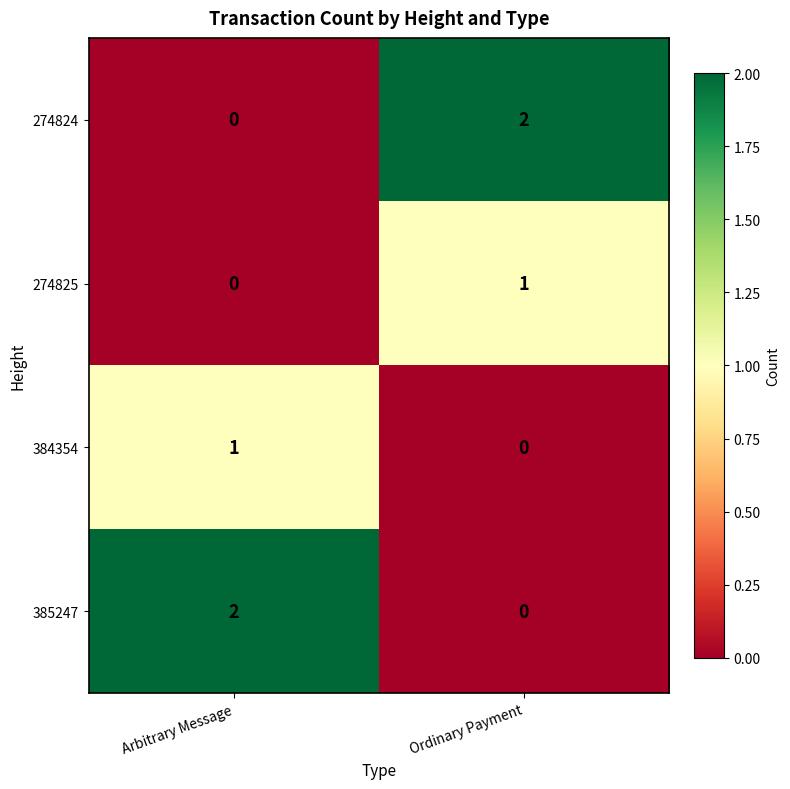

True or false: 274825 has a value of 0 at Arbitrary Message.

True